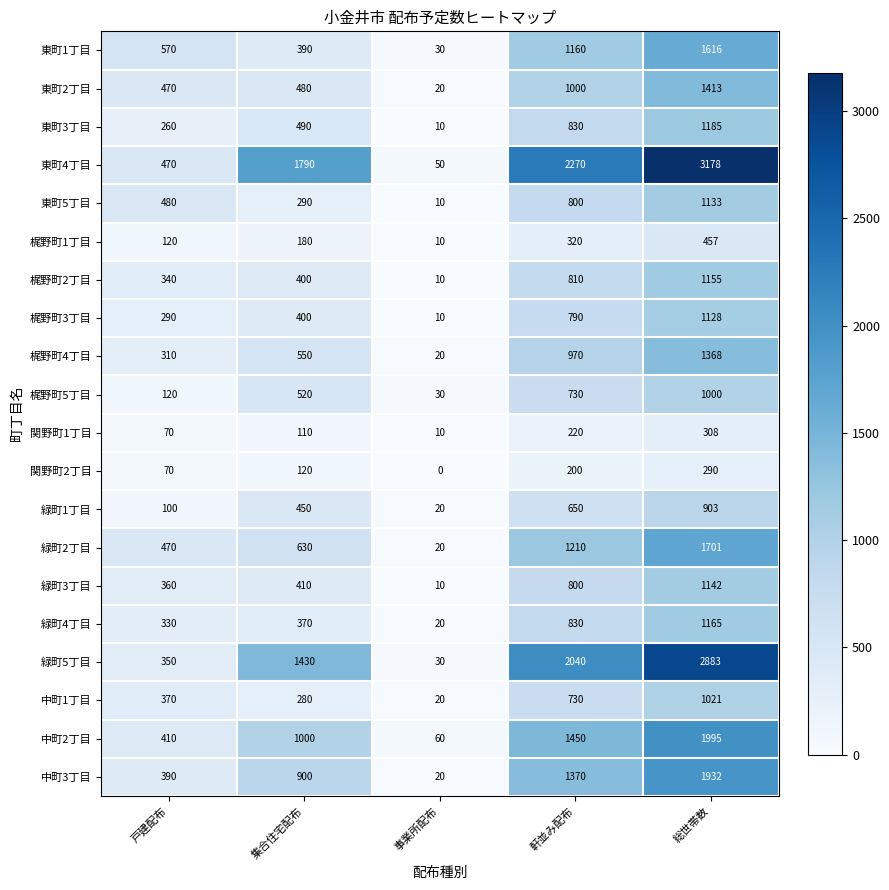

List the series in order of their peak value, highest first.

東町4丁目, 緑町5丁目, 中町2丁目, 中町3丁目, 緑町2丁目, 東町1丁目, 東町2丁目, 梶野町4丁目, 東町3丁目, 緑町4丁目, 梶野町2丁目, 緑町3丁目, 東町5丁目, 梶野町3丁目, 中町1丁目, 梶野町5丁目, 緑町1丁目, 梶野町1丁目, 関野町1丁目, 関野町2丁目